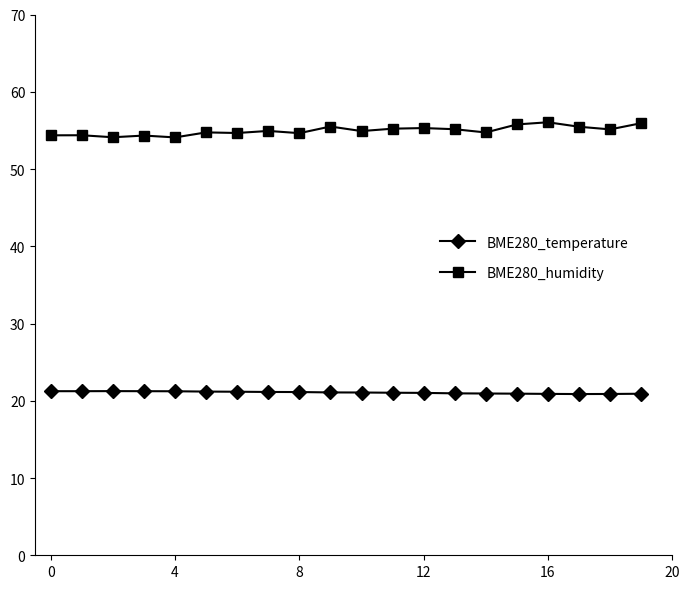

What is the value of the BME280_temperature point at the 11th from the left?

21.1